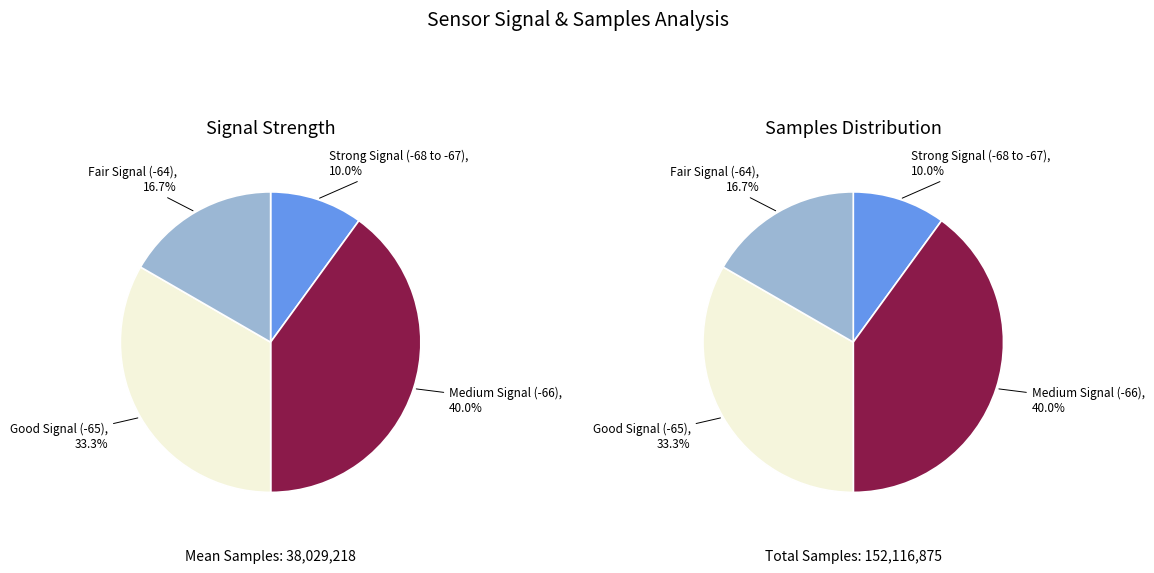

Do 16 and 11 together represent more than half of the pie?

No